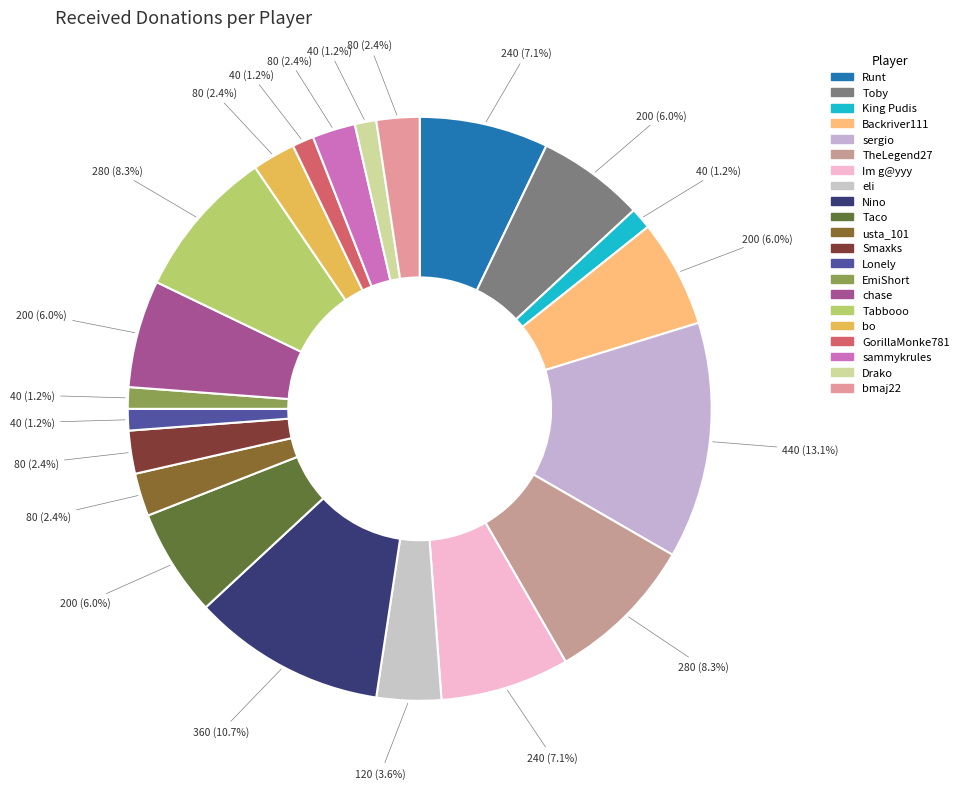

Count the number of slices in the pie.

21